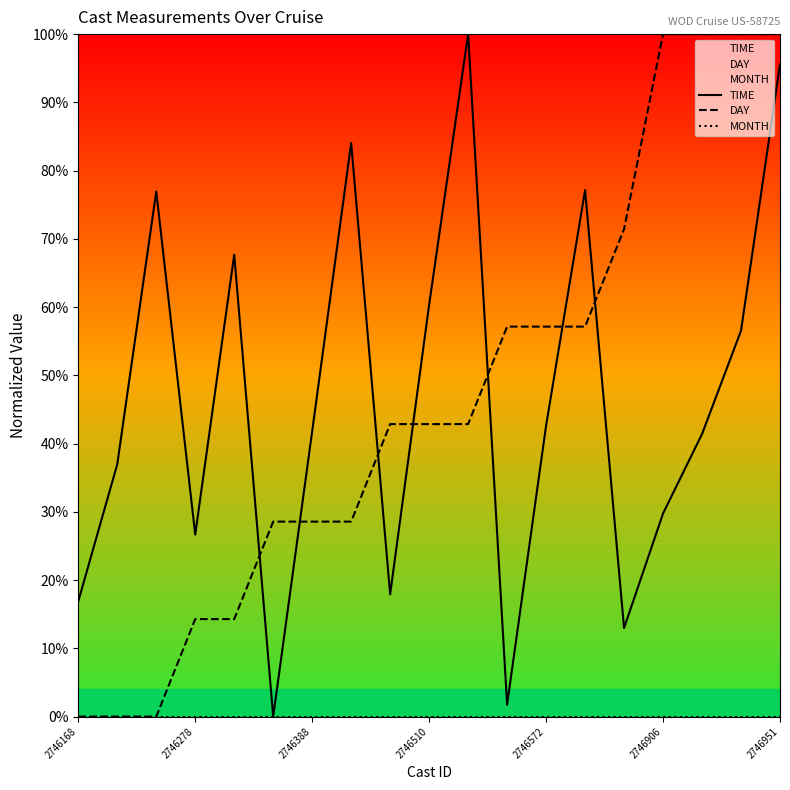

Reading left to right, what are all the values shown in this chart?

TIME: 16.9	37.0	76.9	26.7	67.7	0.0	41.8	84.0	17.9	60.3	100.0	1.7	42.6	77.1	13.0	29.8	41.4	56.5	95.6
DAY: 0.0	0.0	0.0	14.3	14.3	28.6	28.6	28.6	42.9	42.9	42.9	57.1	57.1	57.1	71.4	100.0	100.0	100.0	100.0
MONTH: 0.0	0.0	0.0	0.0	0.0	0.0	0.0	0.0	0.0	0.0	0.0	0.0	0.0	0.0	0.0	0.0	0.0	0.0	0.0